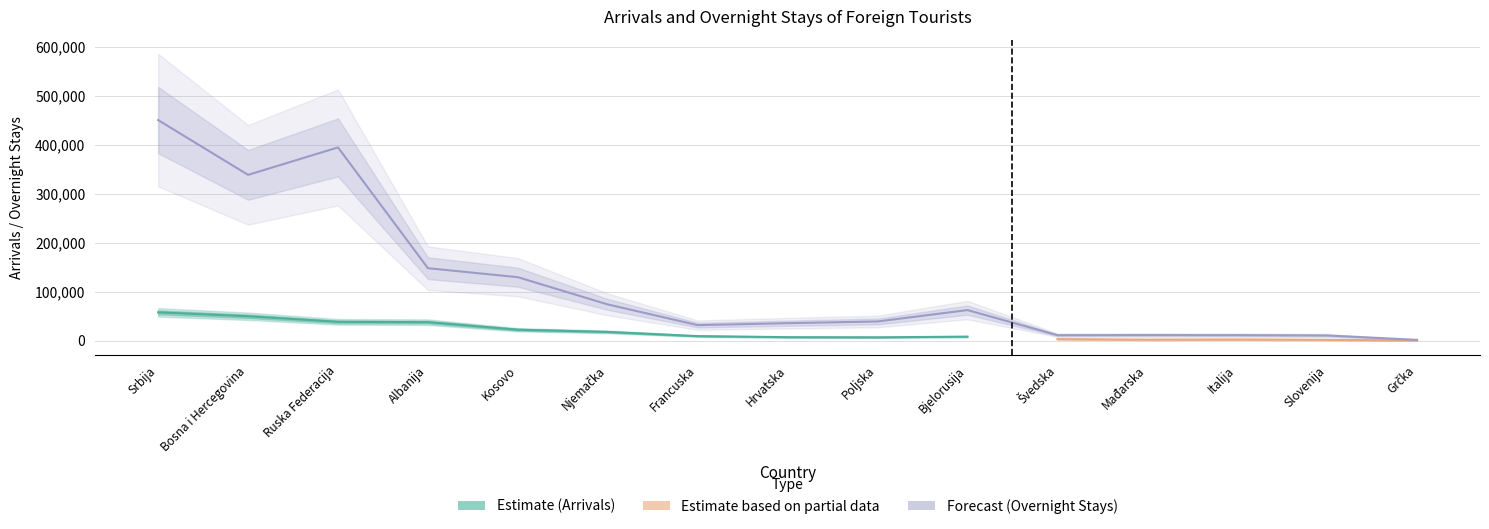

Is this an area chart (filled region under the line)?

No